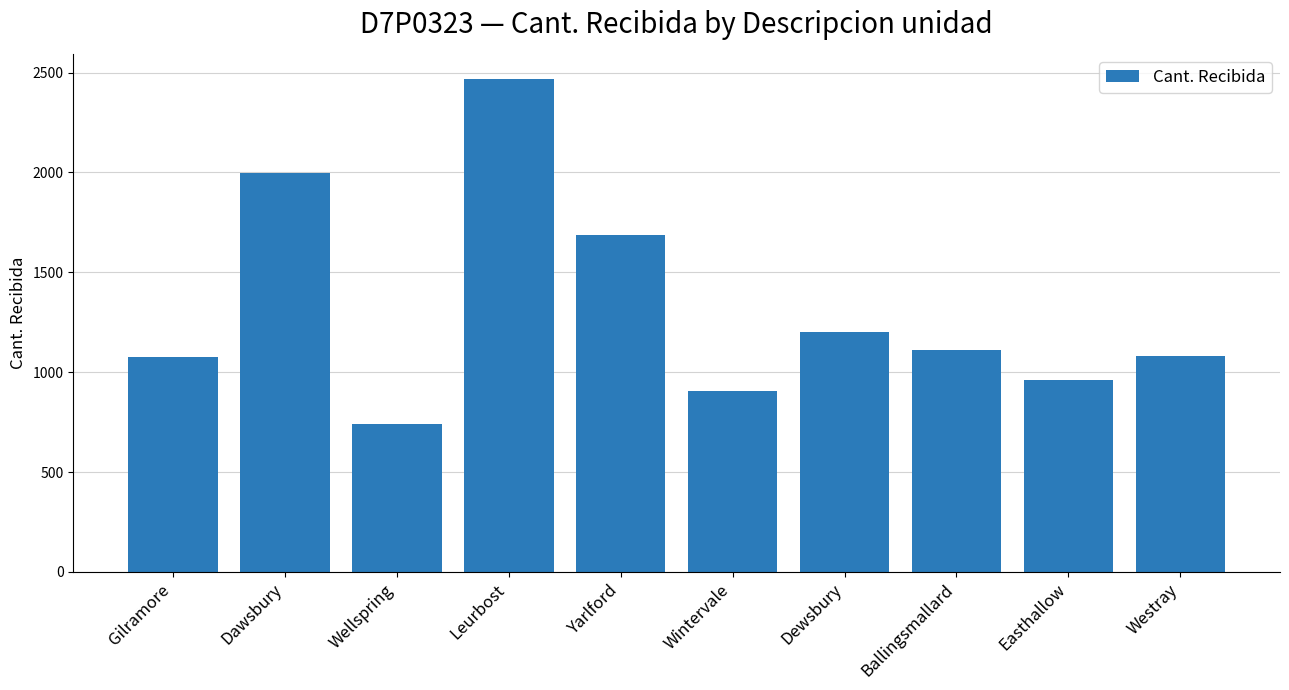

Are the bars grouped side by side (vs. stacked)?

No